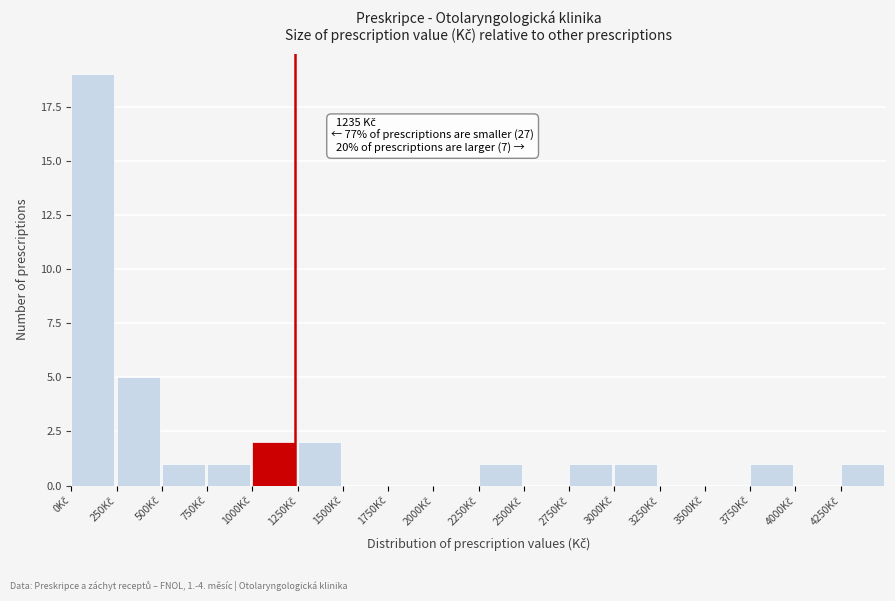

Over which range of the x-axis is the bar tallest?

0 to 250